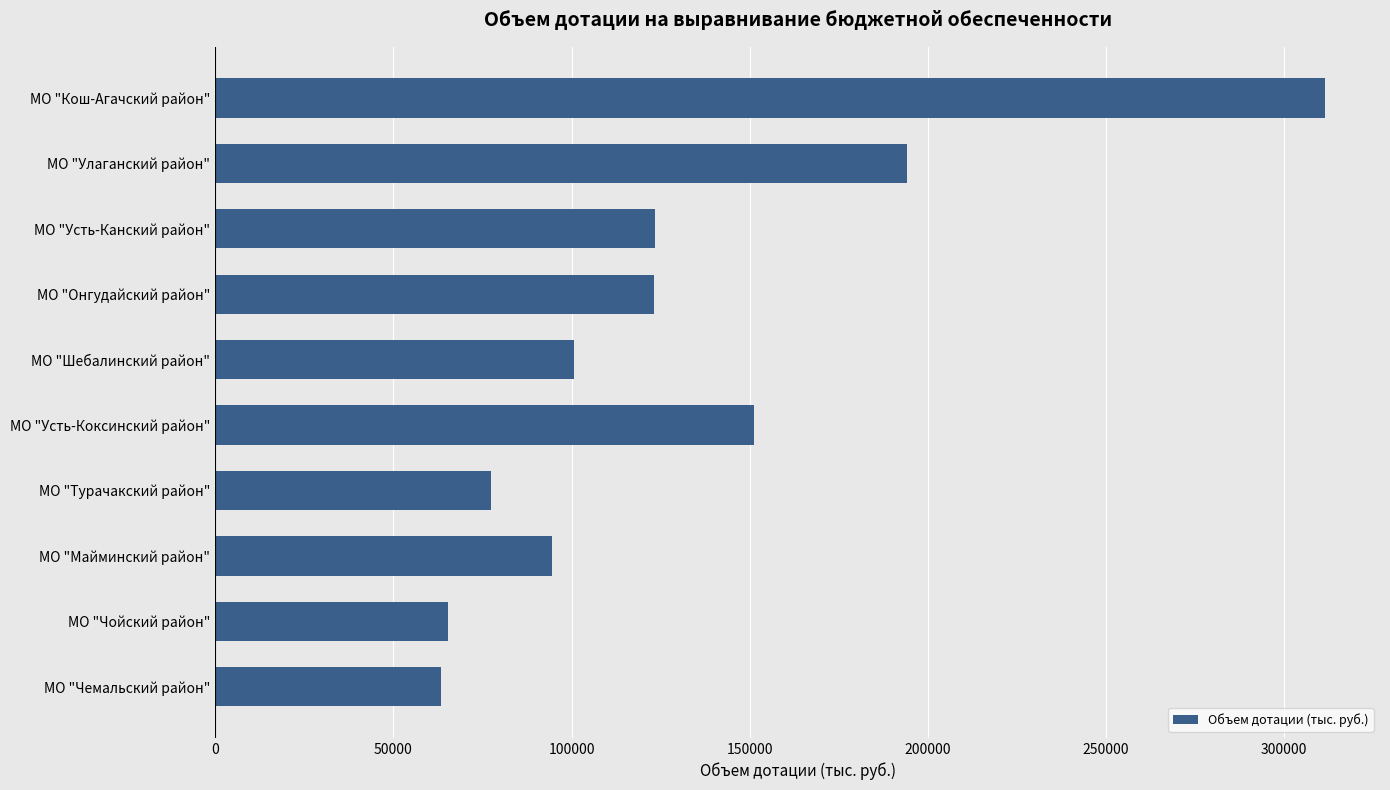

The value at МО "Онгудайский район" is 57023.0. True or false?

False